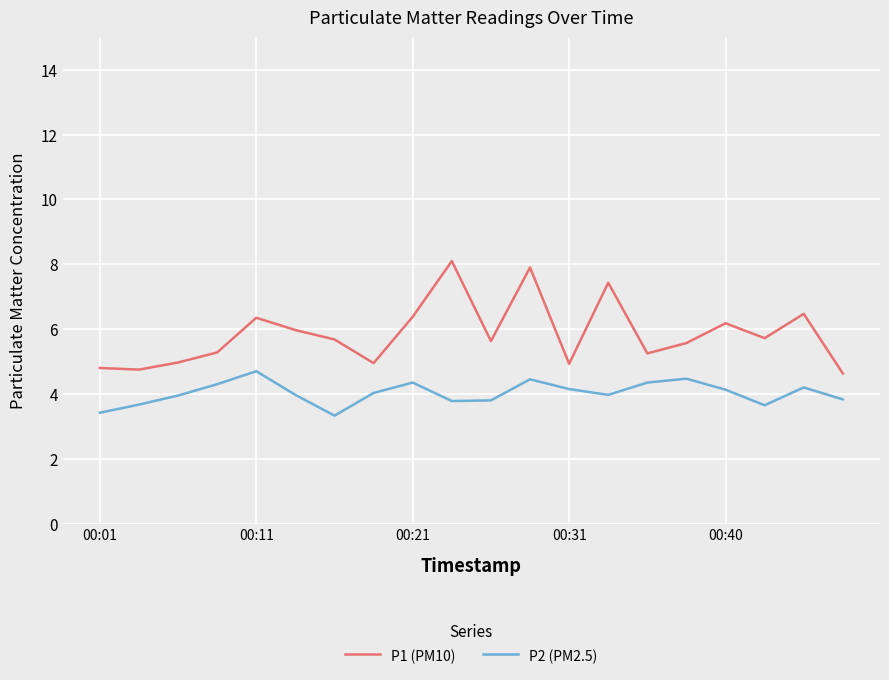

What is the greatest value displayed?

8.1